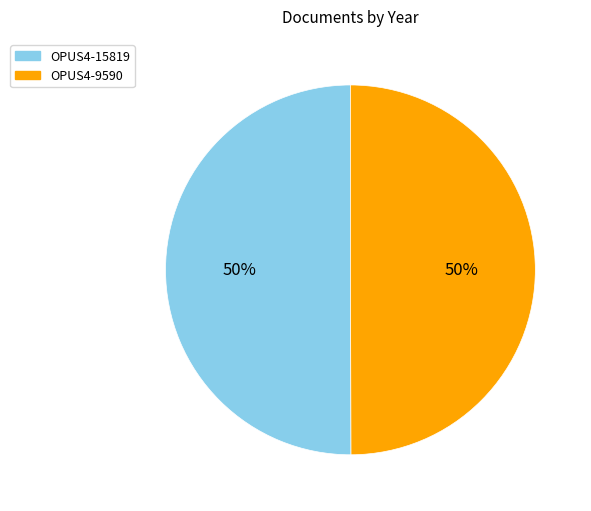

Is the sum of OPUS4-9590 and OPUS4-15819 greater than half?

Yes